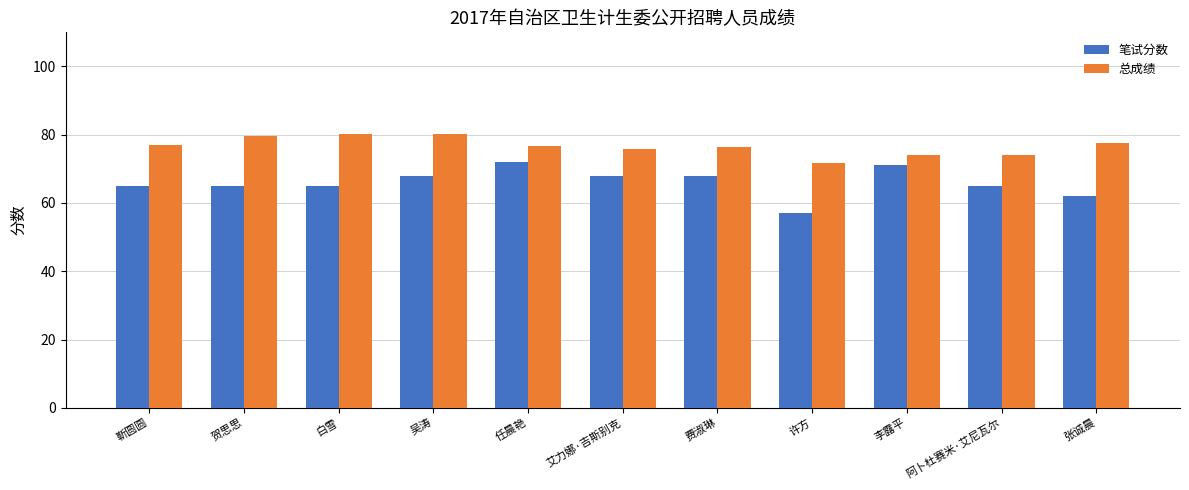

At how many categories does at least one series exceed 75?

8